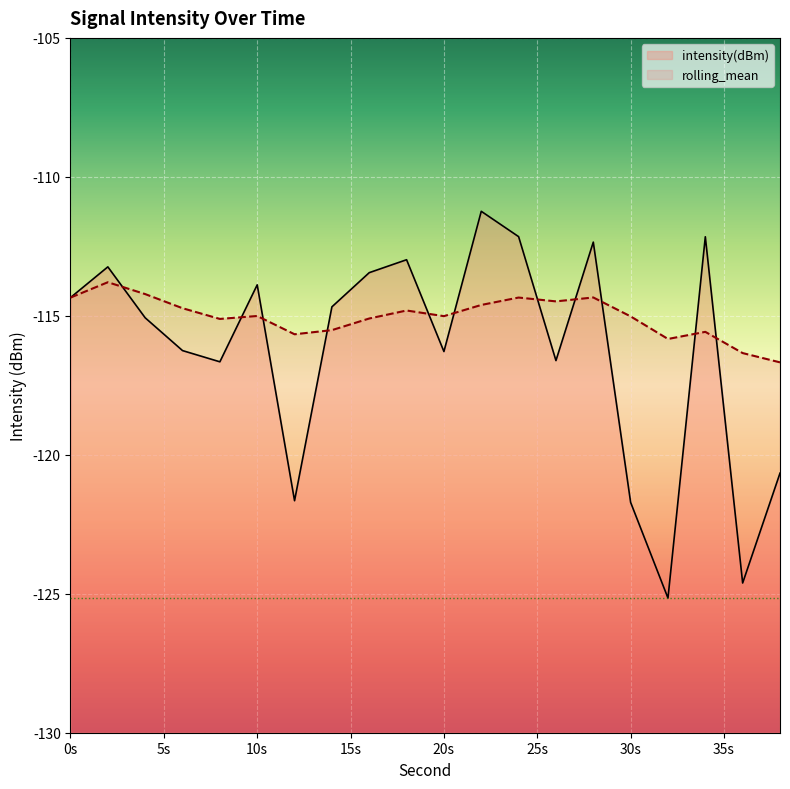

How many lines are shown in the chart?

2